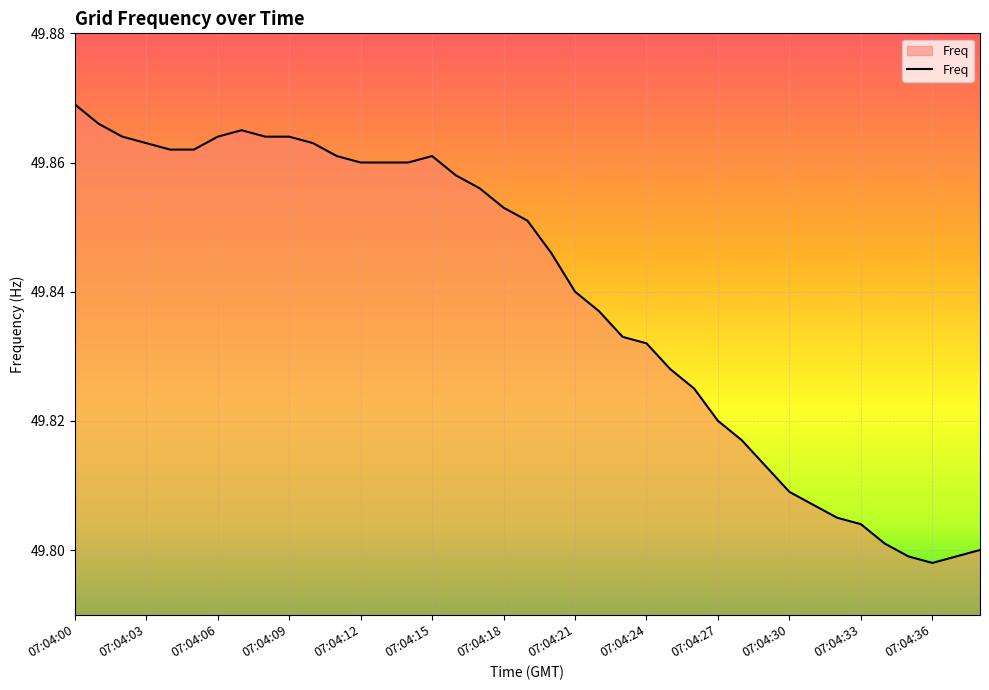

Does the chart display data point markers on the line(s)?

No